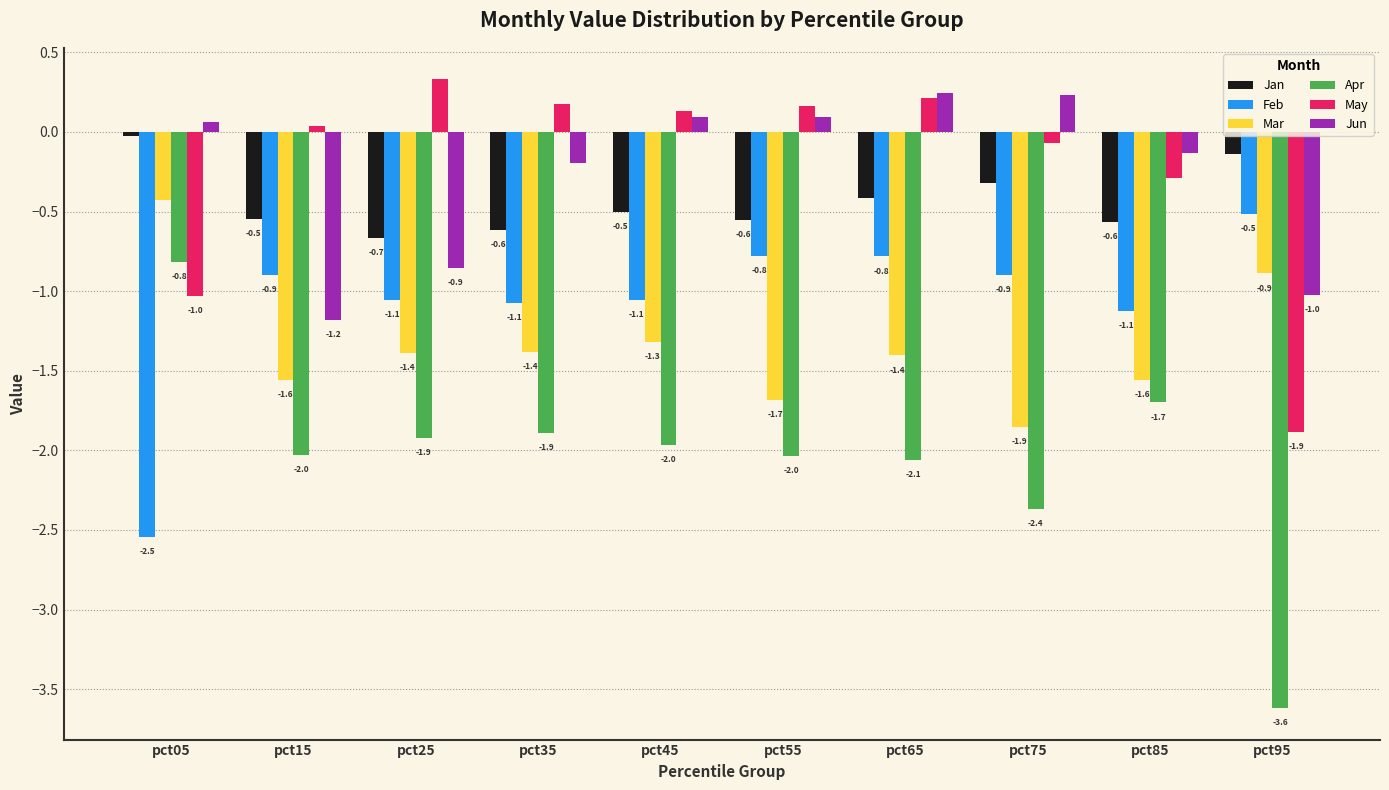

What is the approximate value of Feb at pct15?

-0.9